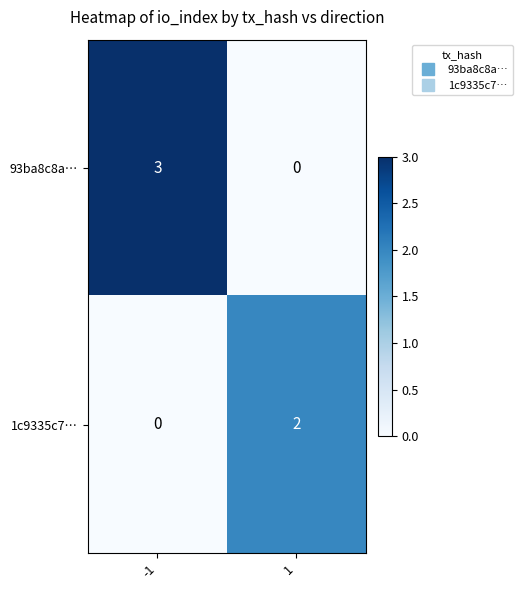

At which category is the sum across all series the highest?

-1